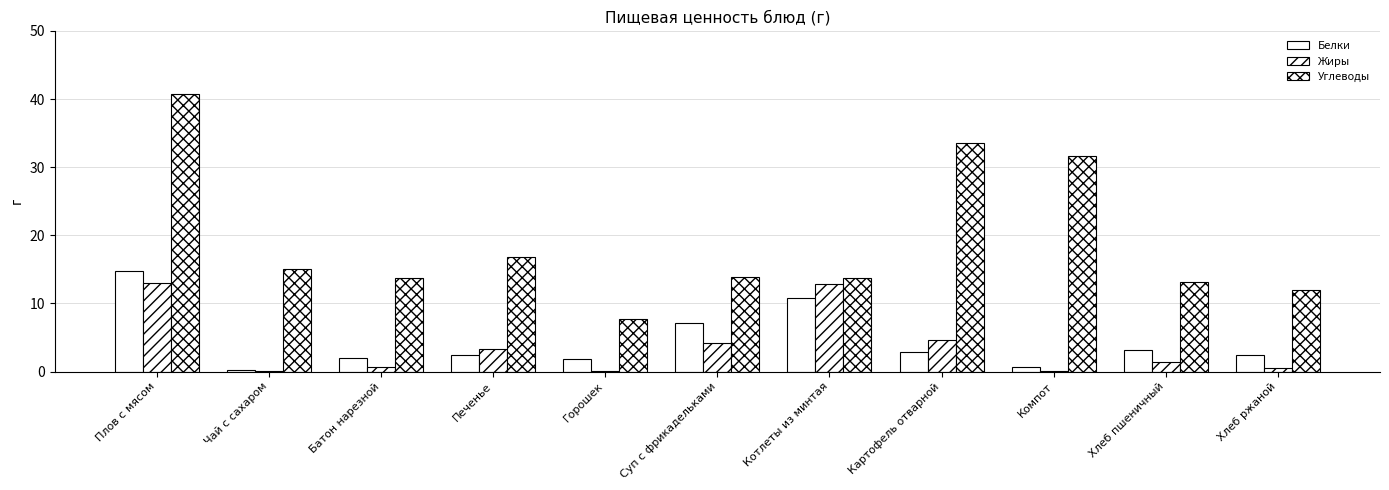

What is the difference between the Углеводы values at Компот and Хлеб пшеничный?

18.6